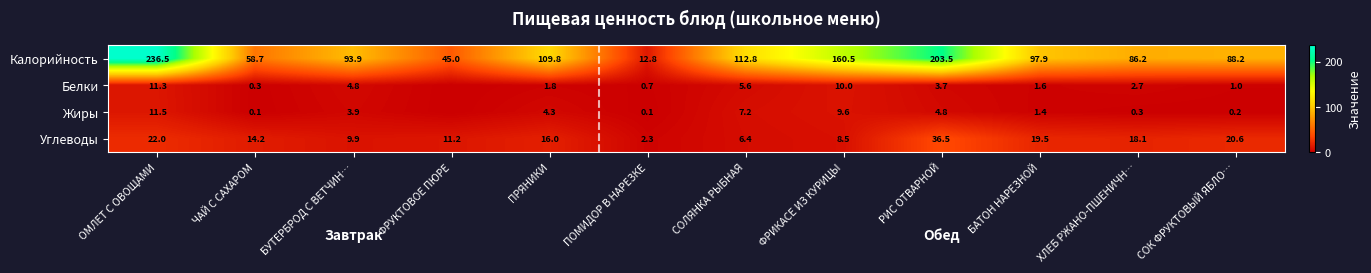

What is the lowest value of the Калорийность series?

12.8